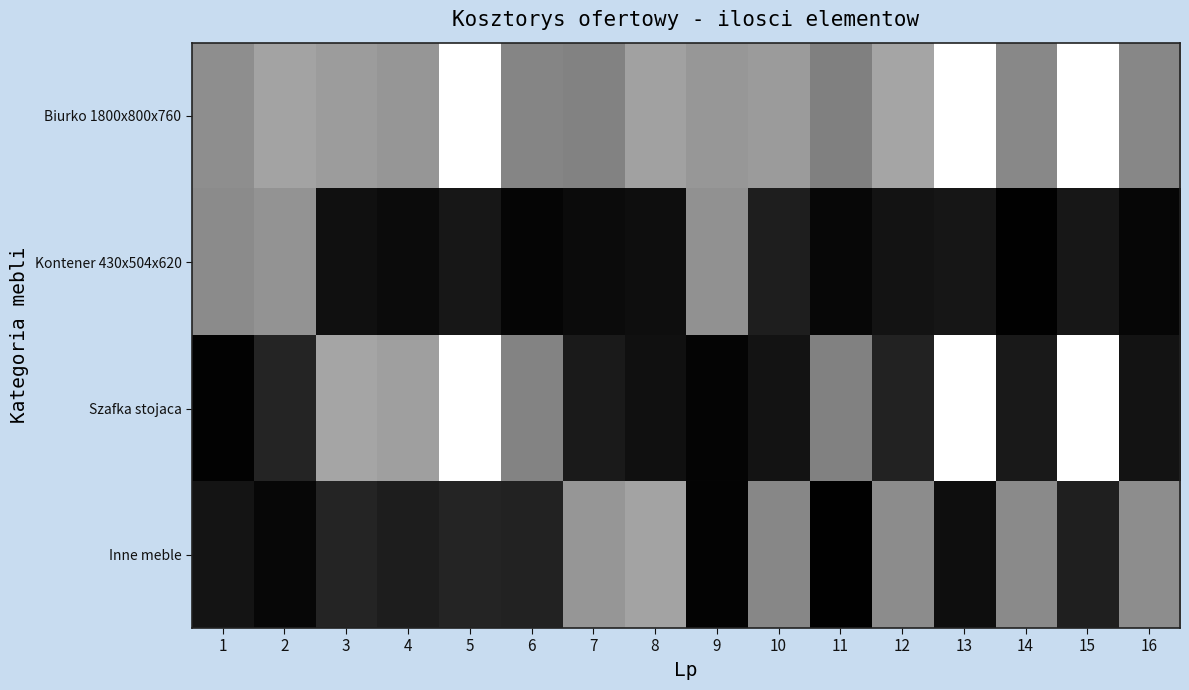

Rank the series by their average value, from lowest to highest.

Kontener 430x504x620, Inne meble, Szafka stojaca, Biurko 1800x800x760